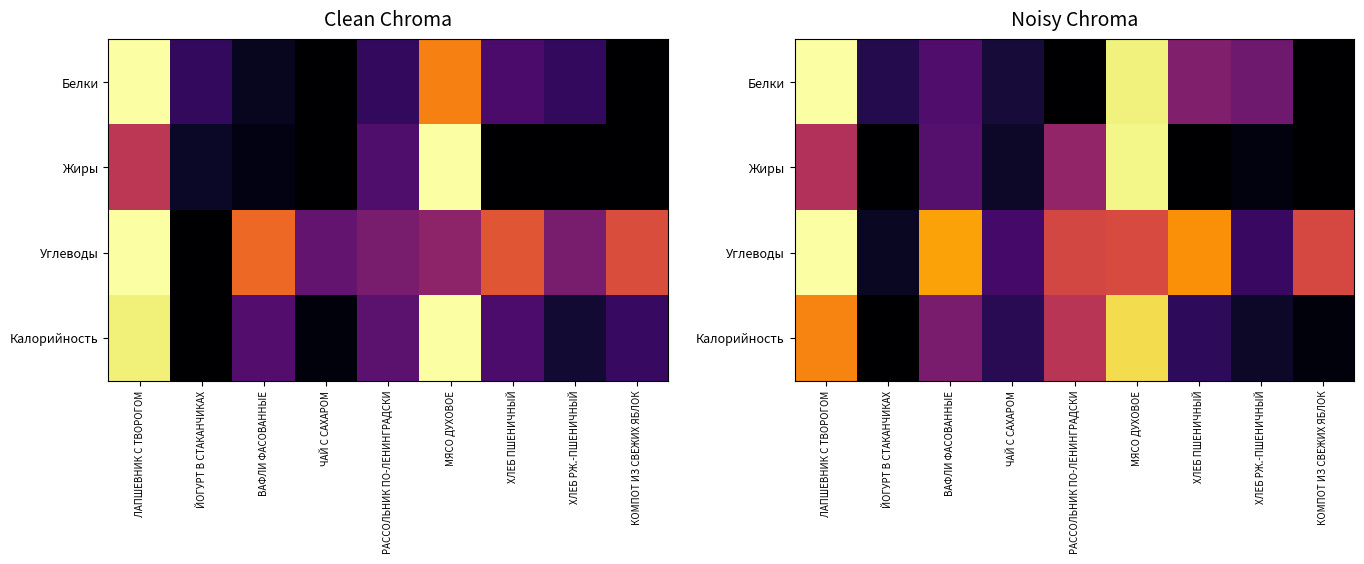

At which category is the sum across all series the highest?

МЯСО ДУХОВОЕ